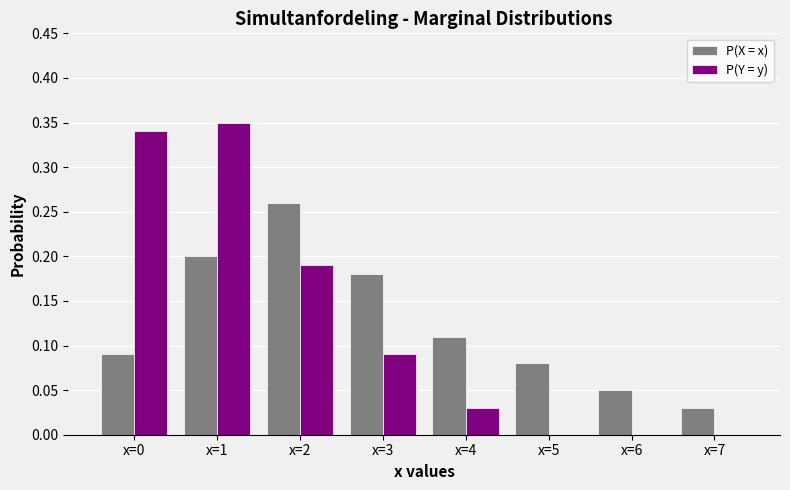

How many groups of bars are there?

8